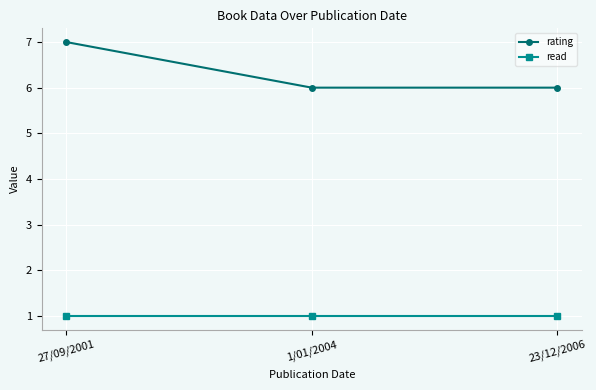

Between 27/09/2001 and 23/12/2006, which series saw the biggest shift?

rating